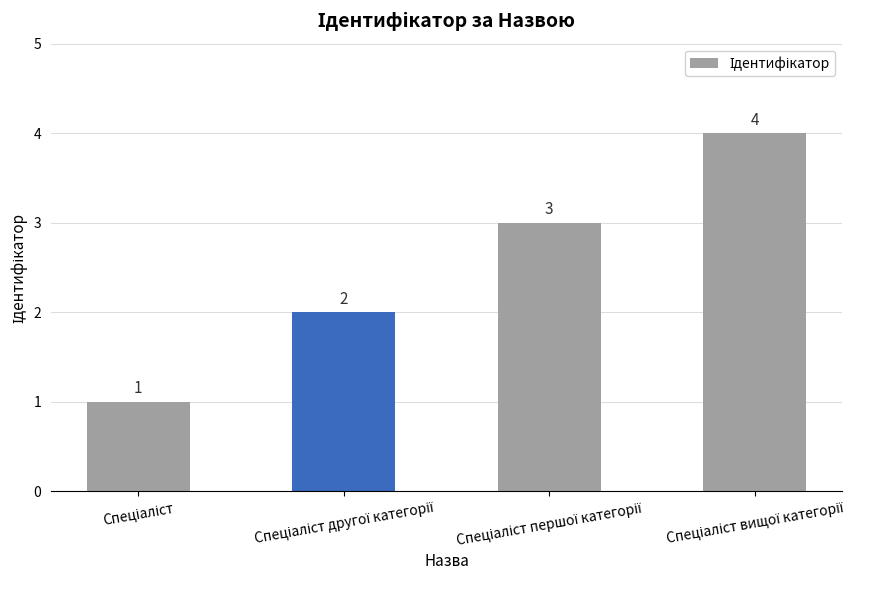

What is the smallest value displayed?

1